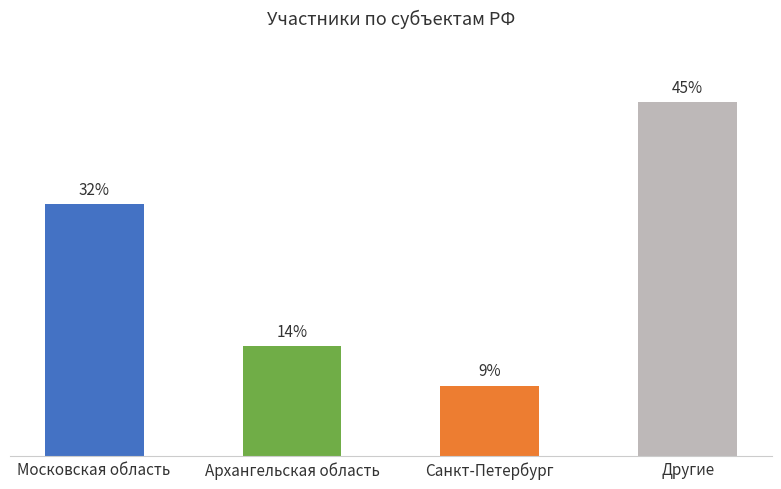

What is the label of the 1st bar from the left?

Московская область